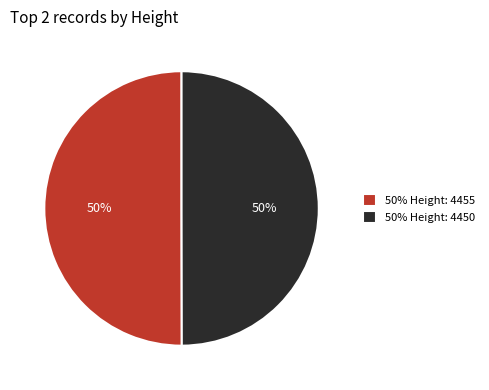

What is the ratio of the value at 50% Height: 4455 to the value at 50% Height: 4450?

1.0